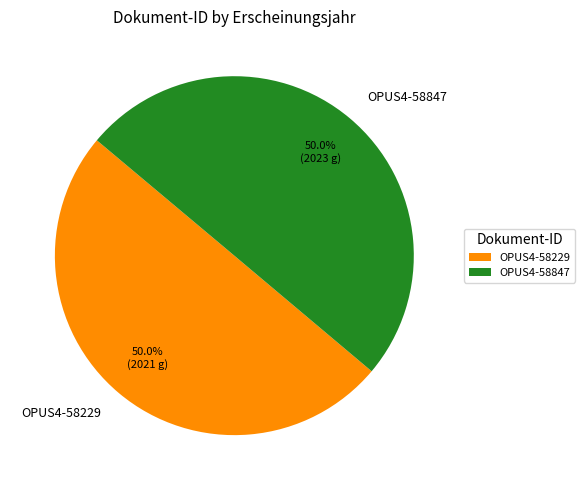

Is it true that OPUS4-58847 is 50% of the pie?

True